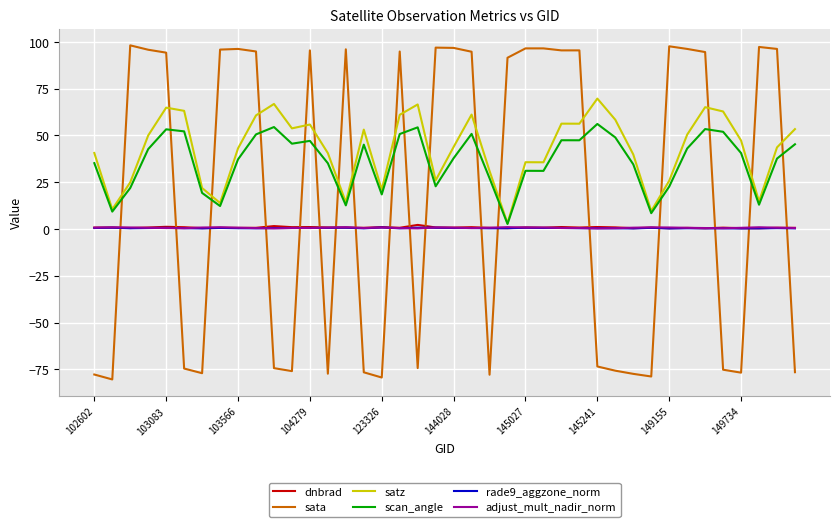

Does the chart display data point markers on the line(s)?

No